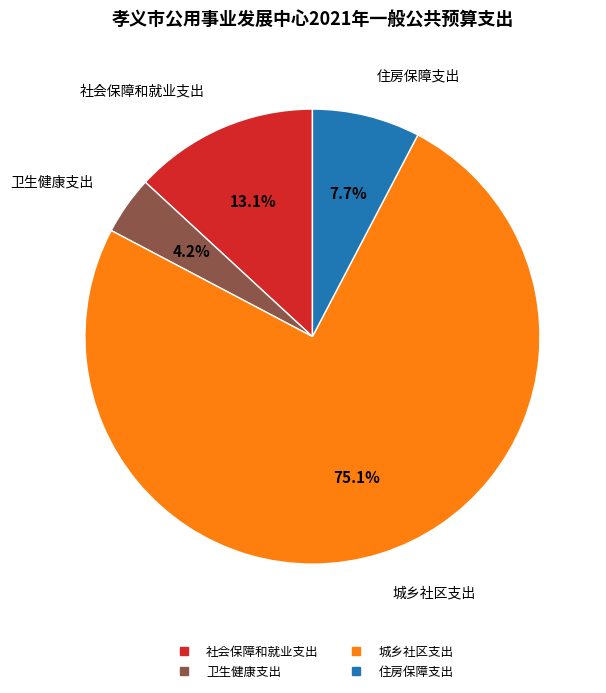

To the nearest percent, what percentage of the pie is 卫生健康支出?

4%